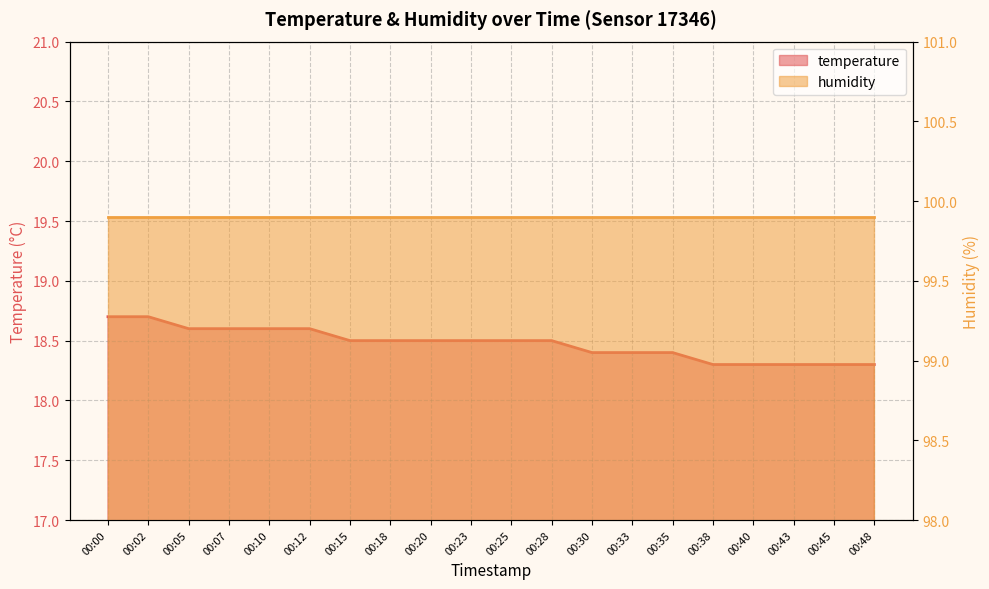

Approximately how many times larger is the value at 00:33 compared to 00:35?

1.0